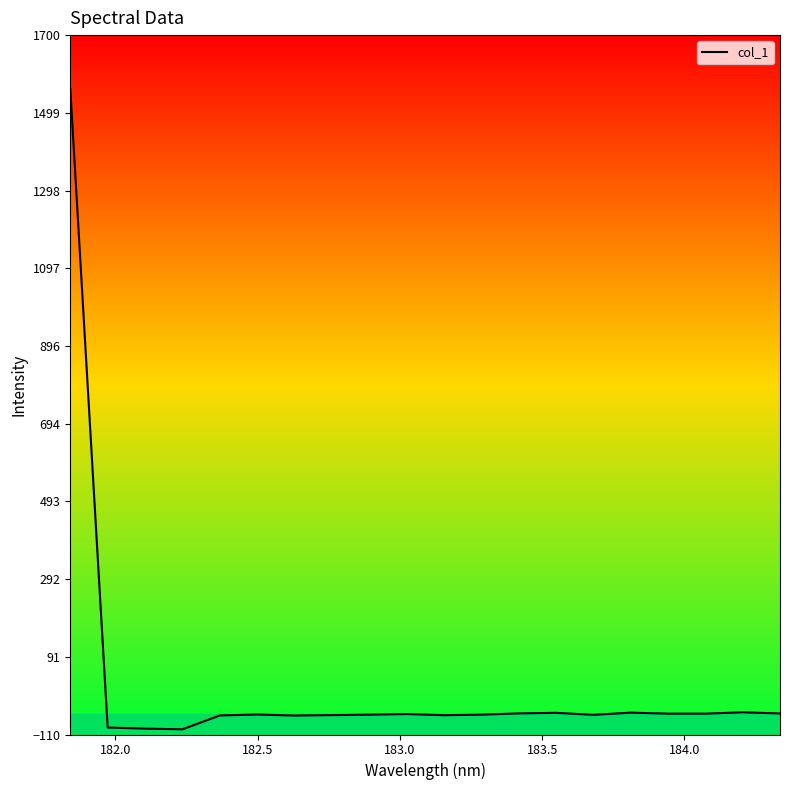

What is the smallest value displayed?

-96.5